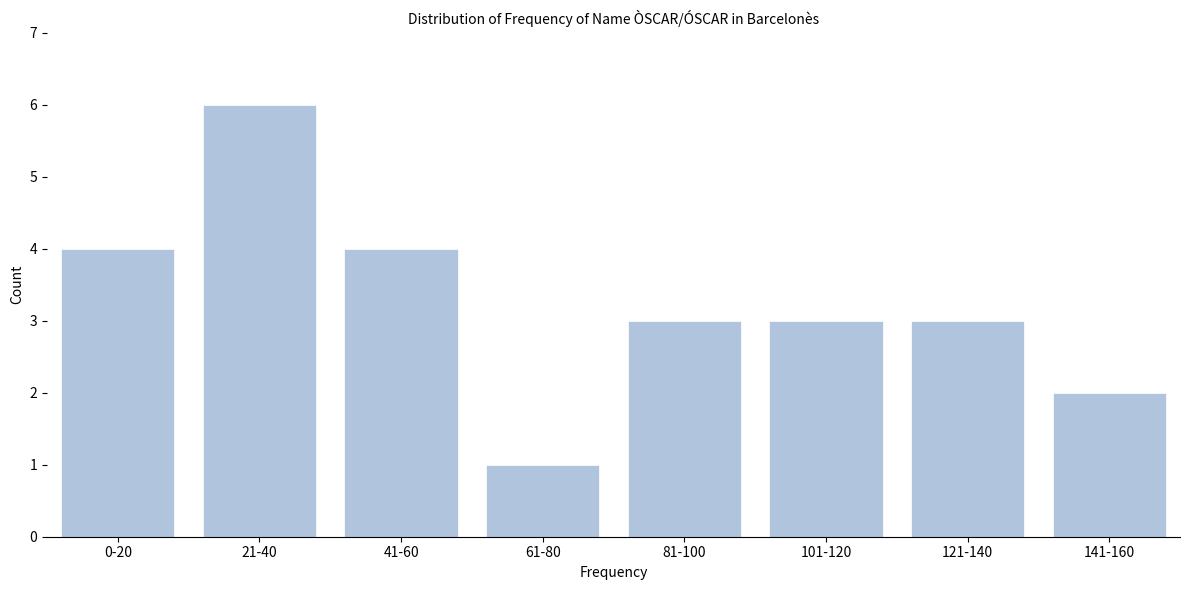

Reading left to right, what are all the values shown in this chart?

0-20=4	21-40=6	41-60=4	61-80=1	81-100=3	101-120=3	121-140=3	141-160=2